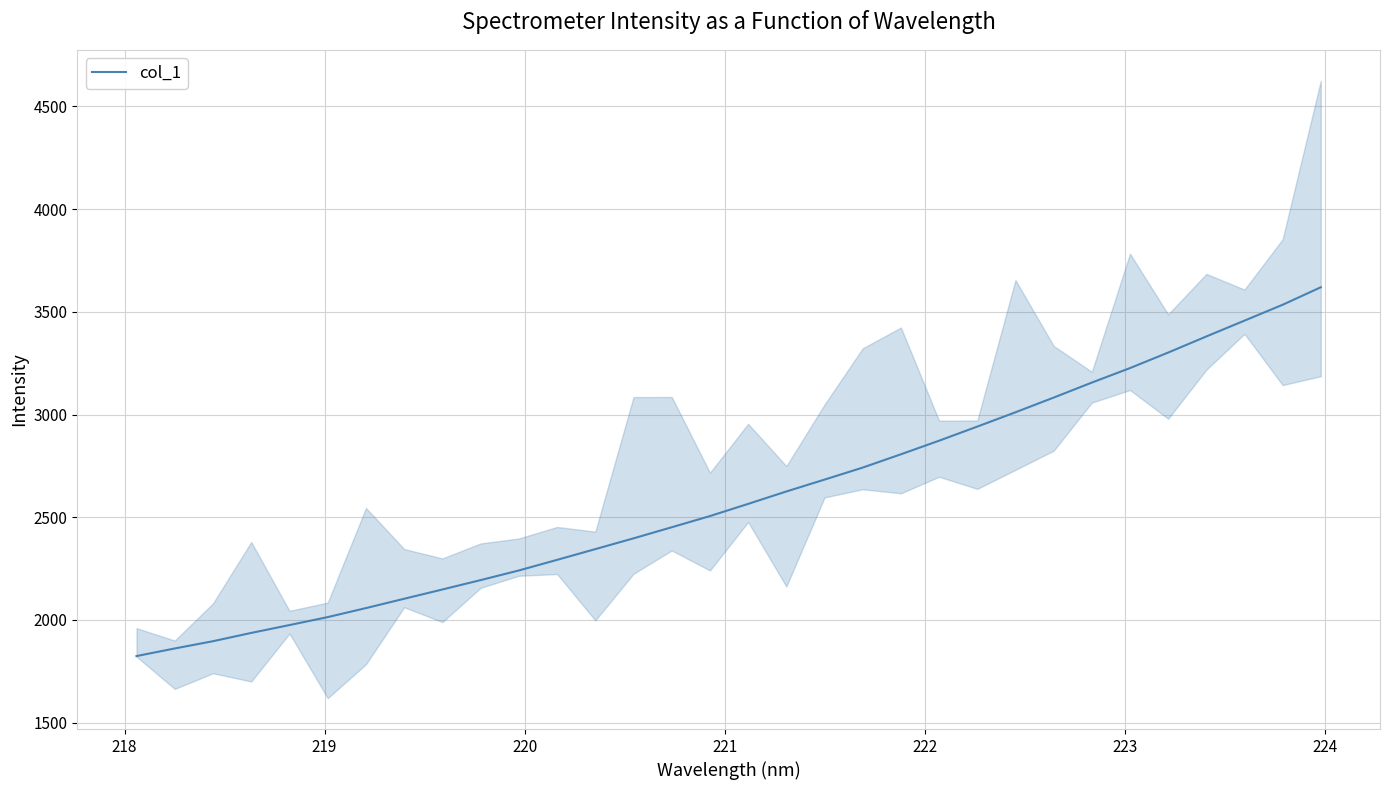

Reading right to left, transcribe all the data shown in this chart.

3619.6	3534.4	3457.1	3380.1	3301.7	3226.1	3155.5	3082.5	3011.0	2941.3	2872.6	2806.5	2741.7	2683.2	2625.4	2565.0	2505.6	2451.2	2397.2	2344.8	2292.5	2240.9	2194.0	2148.3	2103.1	2057.7	2013.8	1975.0	1936.8	1896.4	1861.1	1824.1